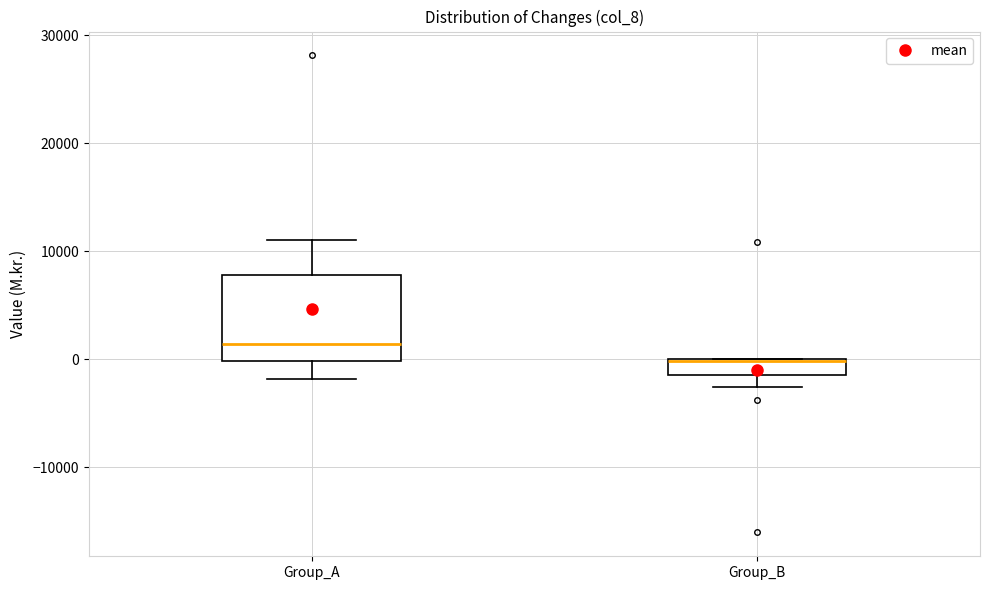

Where does the lower whisker of the box for Group_A end on the y-axis? The values are not printed on the chart, so give them approximately, as read against the axis.

-2000